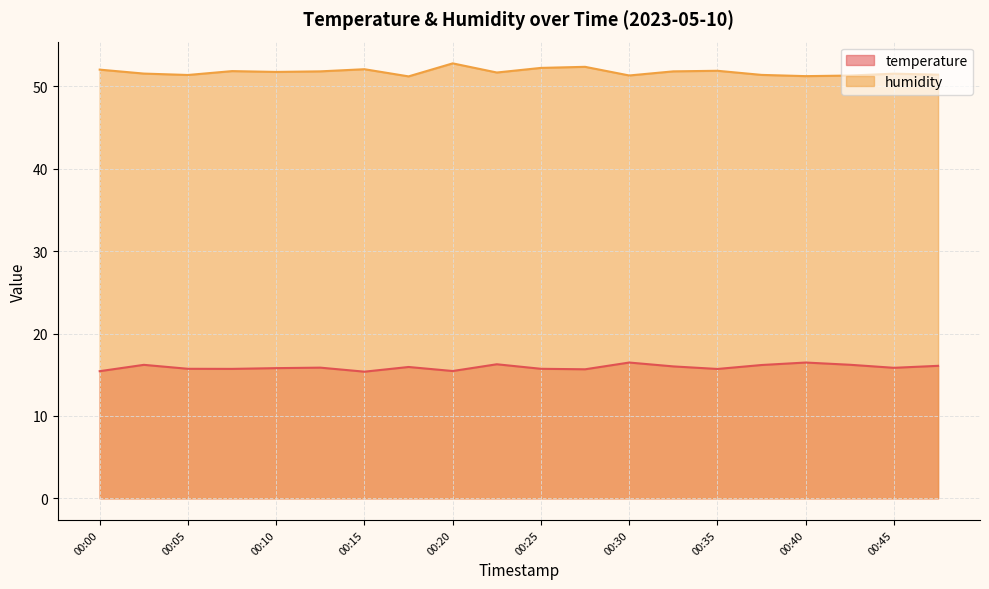

True or false: temperature and humidity cross at least once.

False